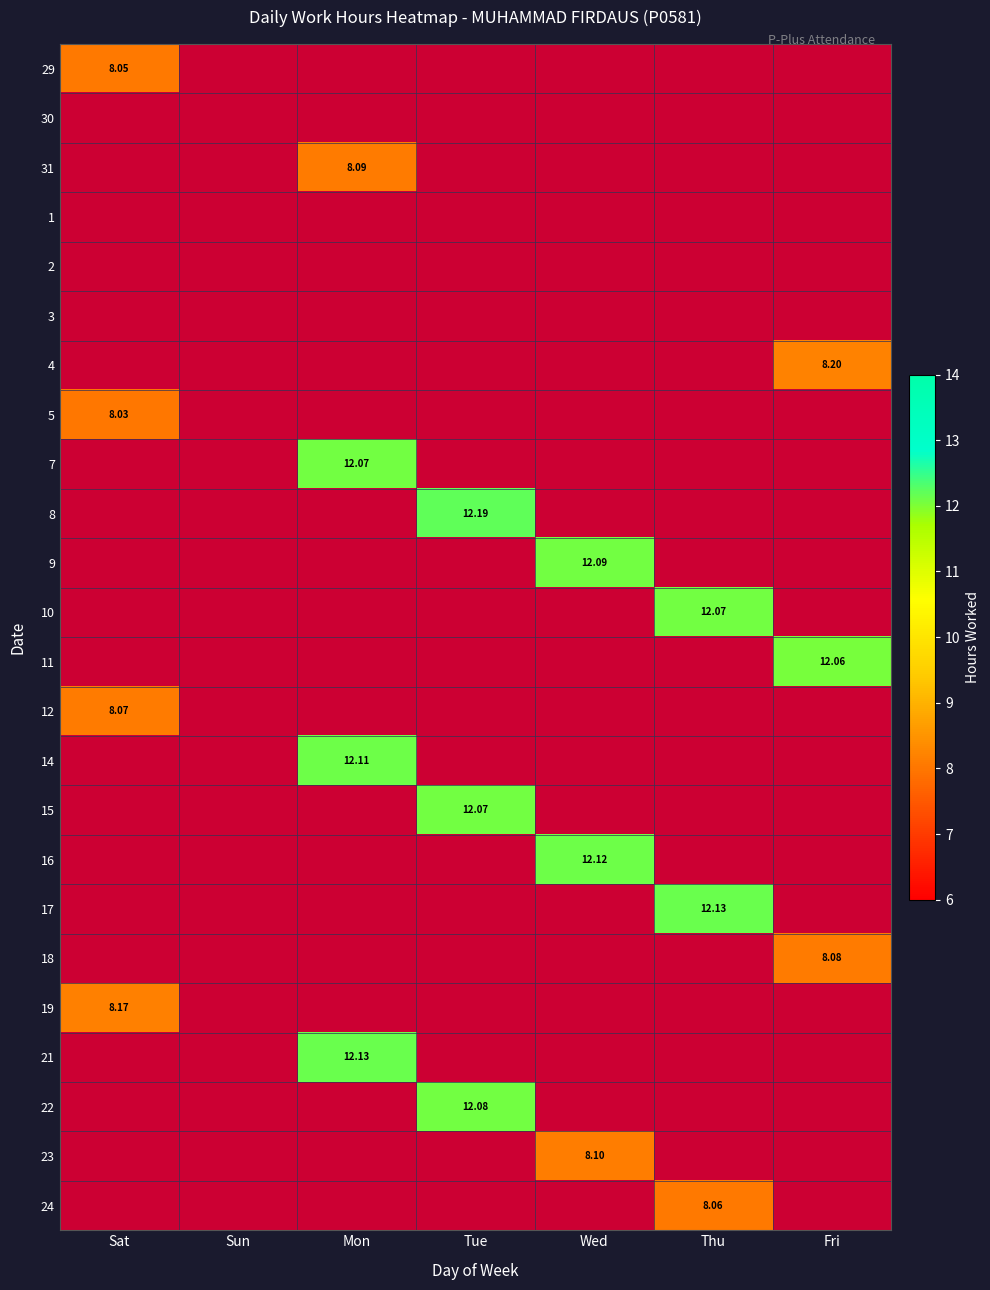

What is the minimum value shown in the chart?

8.0